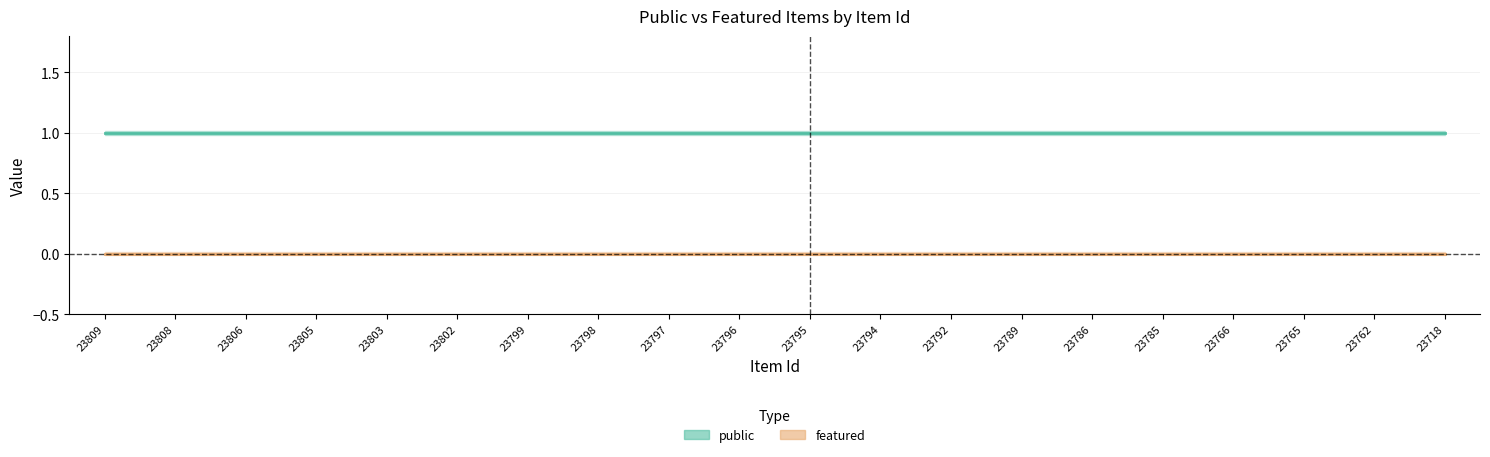

At which category is the sum across all series the highest?

23809